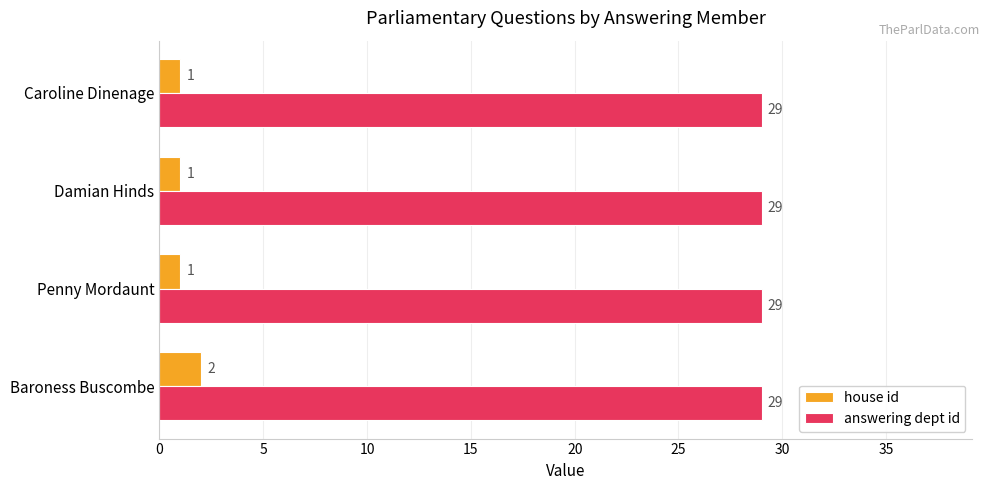

Which series has the widest spread of values?

house id